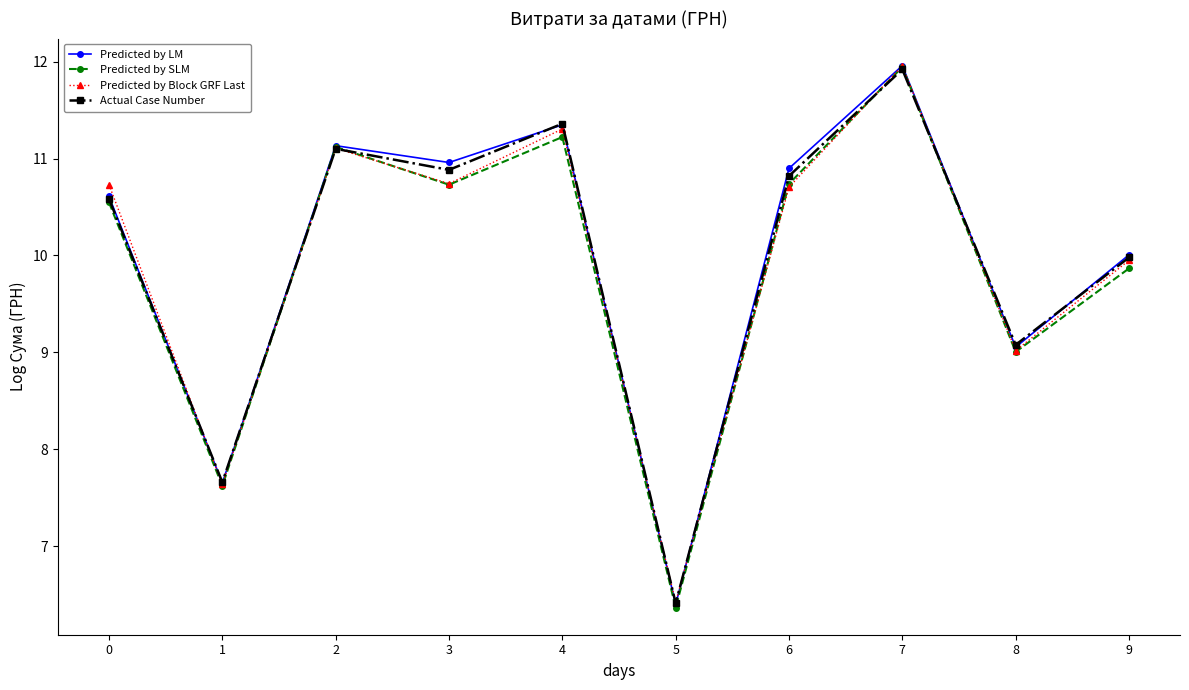

What is the average value of the Predicted by LM series?

10.0